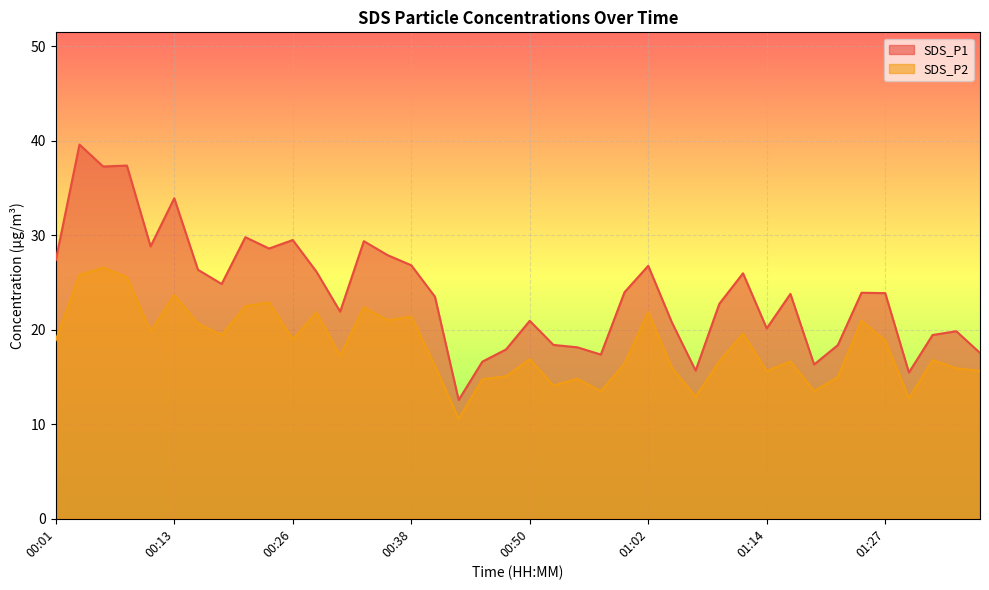

Does the chart display data point markers on the line(s)?

No